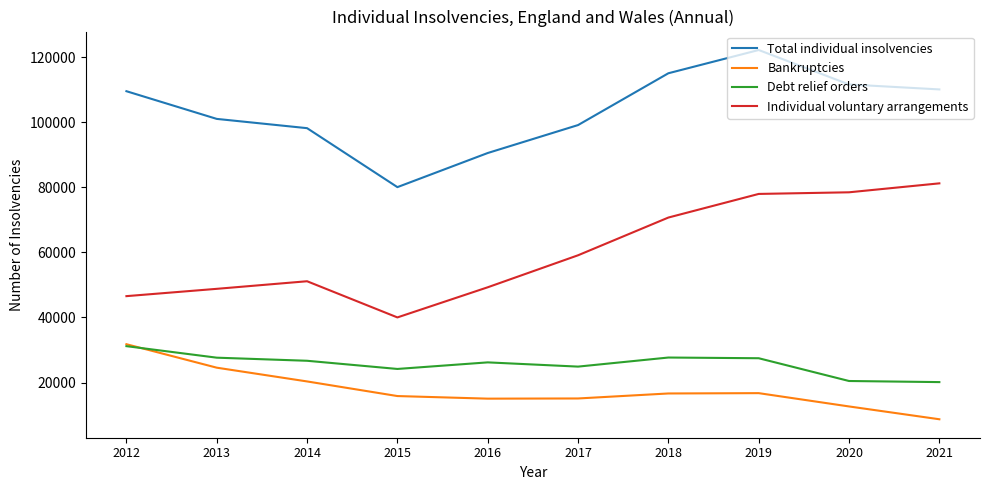

True or false: Individual voluntary arrangements and Debt relief orders intersect in this chart.

False